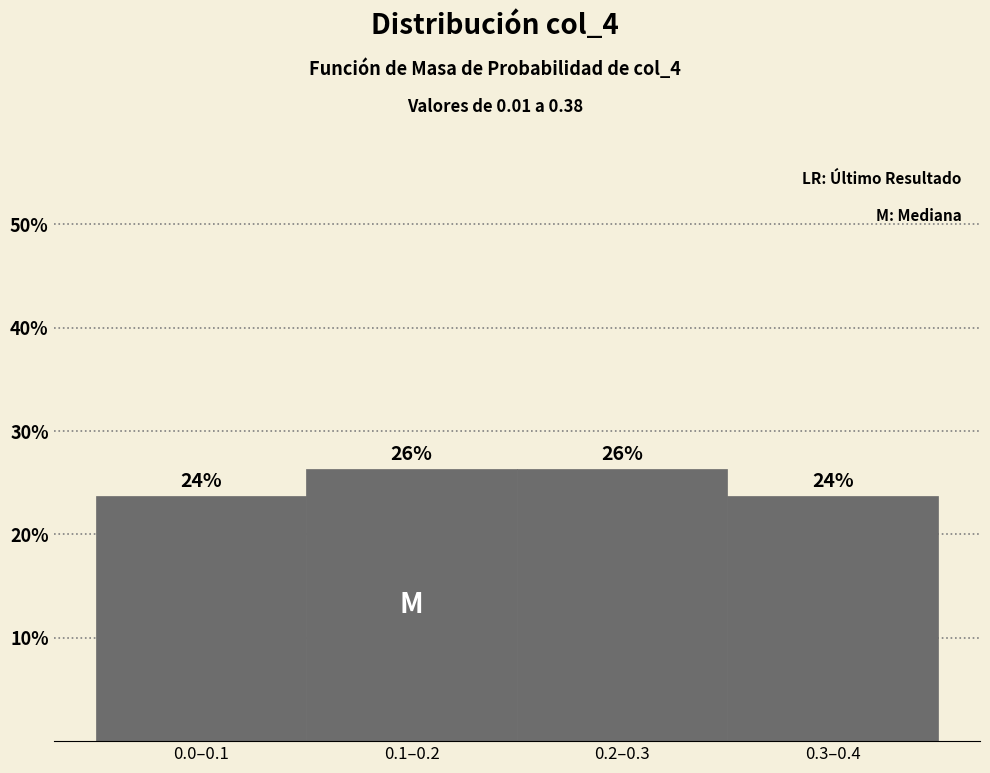

How many bars are there in total?

4